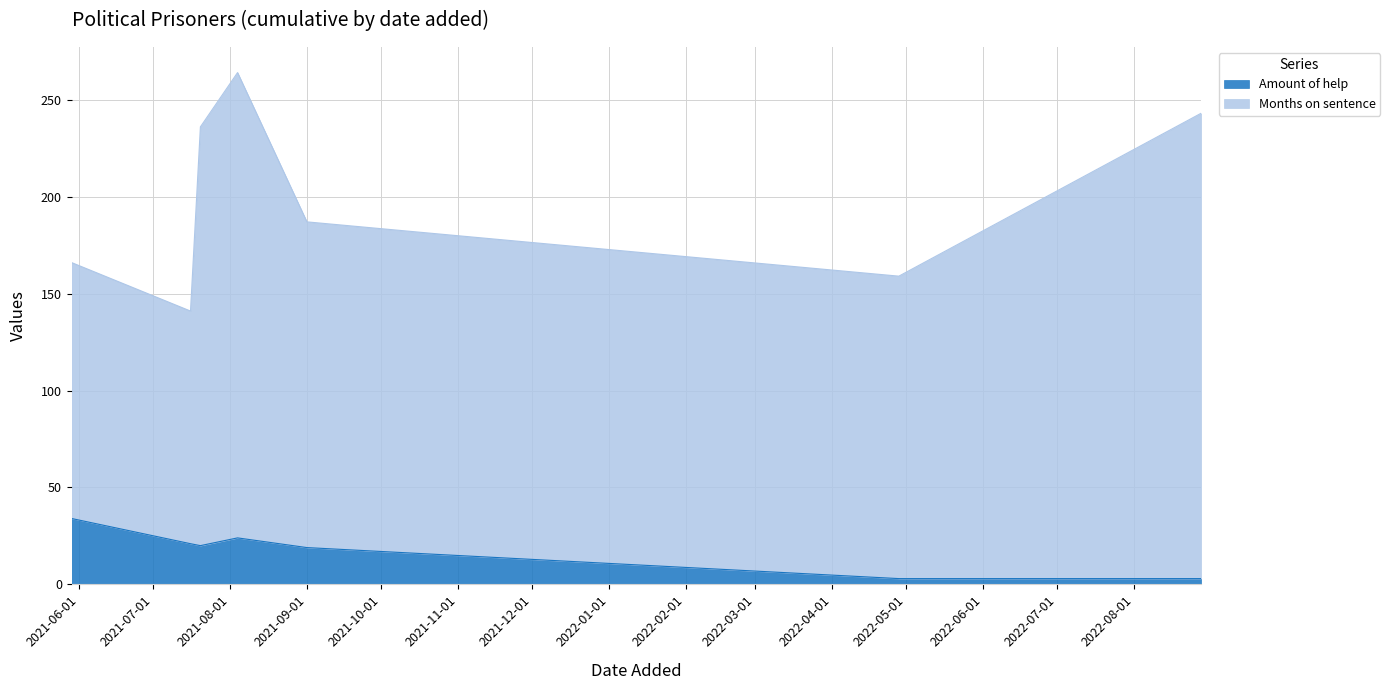

Reading left to right, extract all data points from this chart.

2021-05-29=34	2021-07-16=21	2021-07-20=20	2021-08-04=24	2021-09-01=19	2022-04-28=3	2022-08-28=3